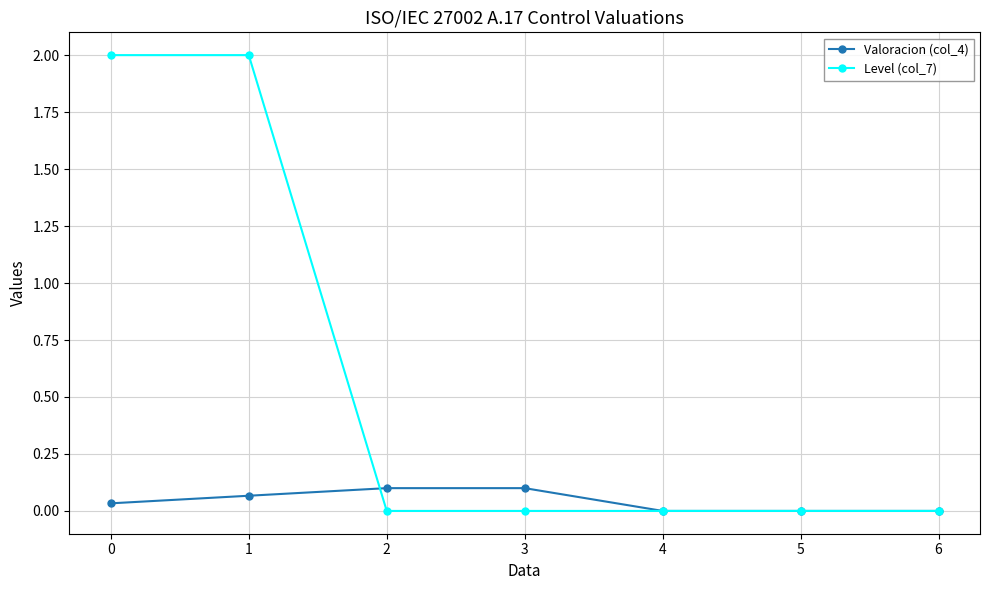

List the series in order of their overall mean, highest first.

Level (col_7), Valoracion (col_4)